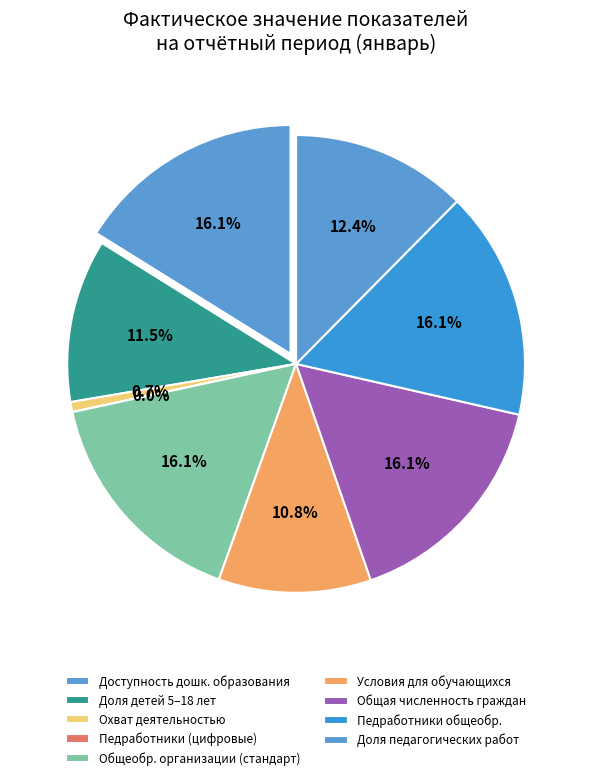

What is the change in value from Доля детей, охваченных деятельностью to Доля общеобразовательных организаций?

+95.6